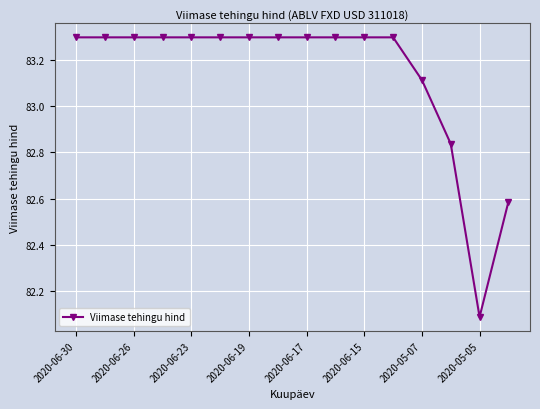

How many values exceed 83?

13